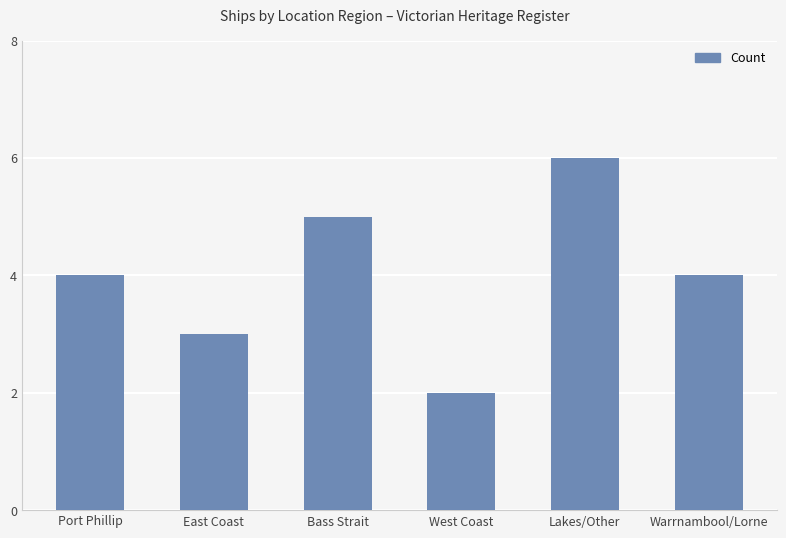

Reading left to right, list all the values displayed in this chart.

Port Phillip=4	East Coast=3	Bass Strait=5	West Coast=2	Lakes/Other=6	Warrnambool/Lorne=4